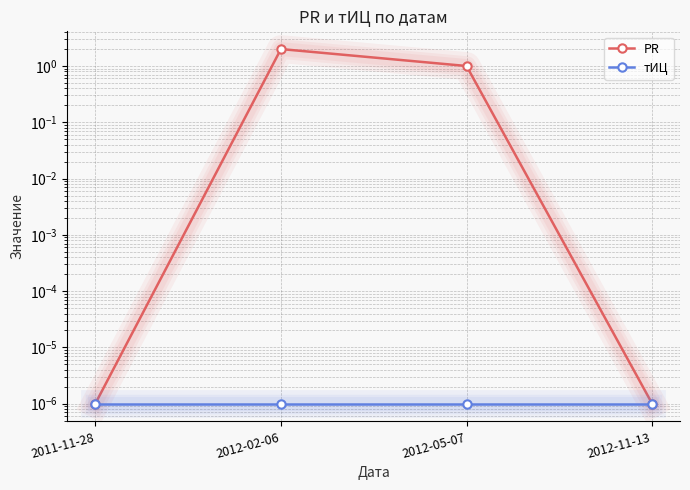

What is the label of the 3rd point from the right?

2012-02-06